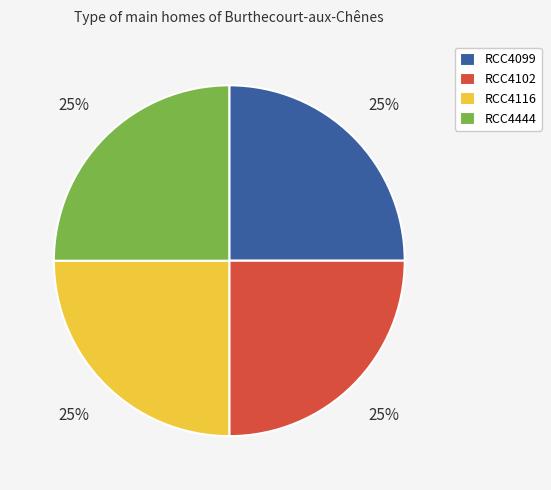

What is the ratio of the value at RCC4099 to the value at RCC4102?

1.0